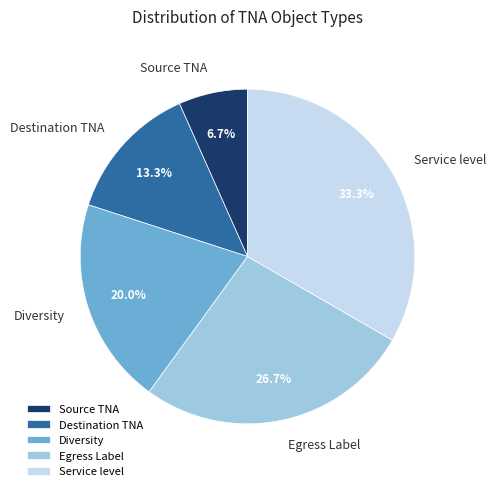

Which category has the smallest portion of the pie?

Source TNA